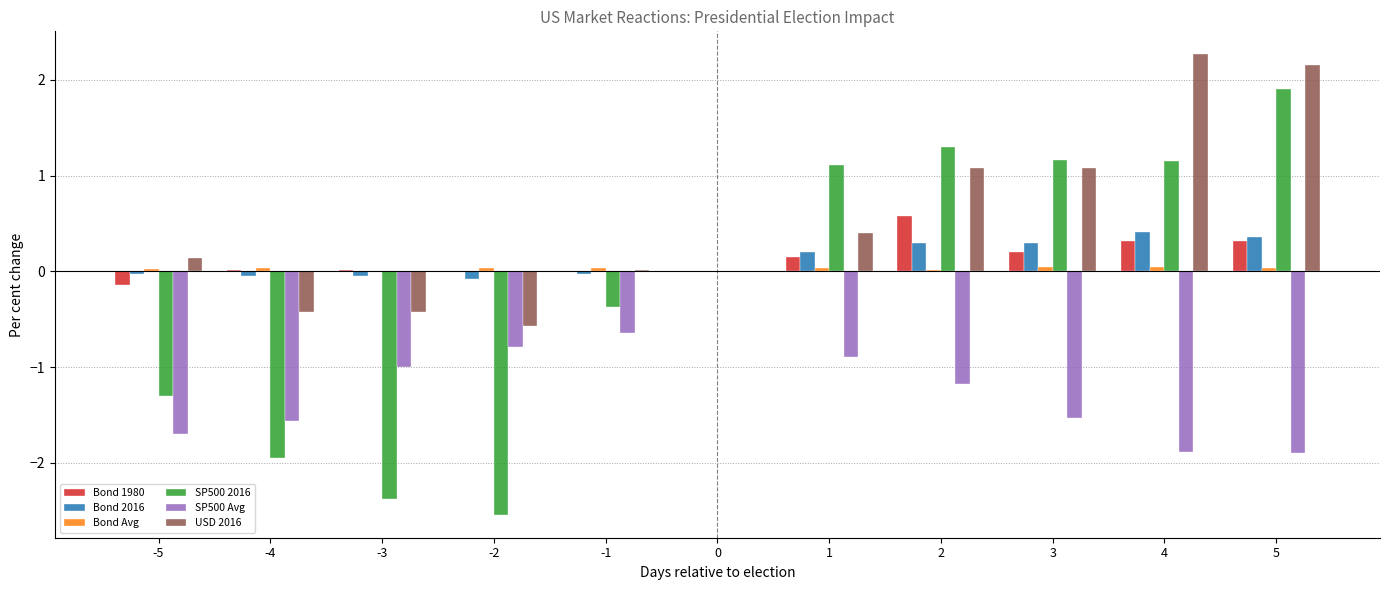

Is the value of SP500 2016 at 0 greater than the value of SP500 Avg at 4?

Yes